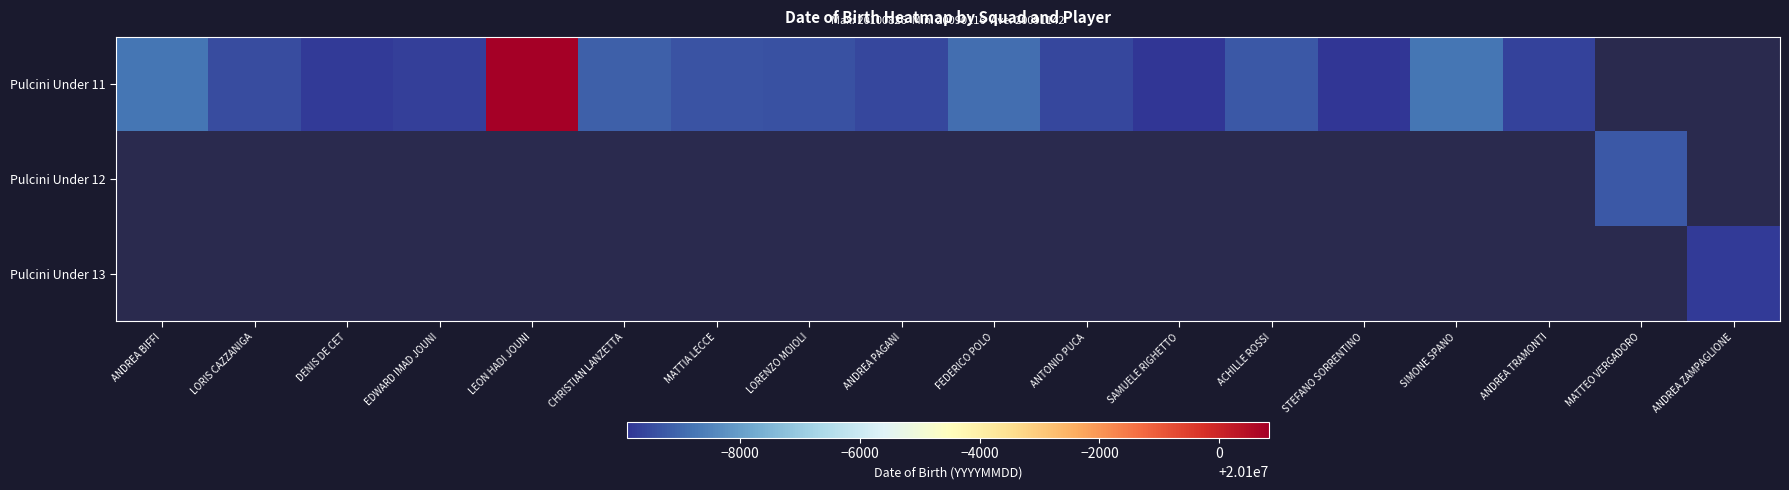

What value does the Pulcini Under 11 series have at DENIS DE CET?

20090202.0